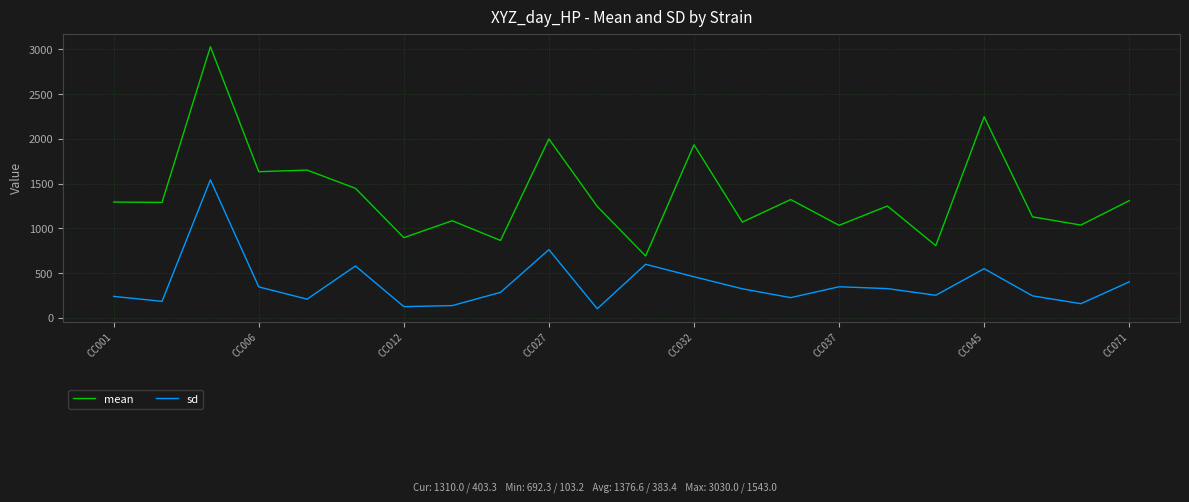

Which series has the largest total across all categories?

mean